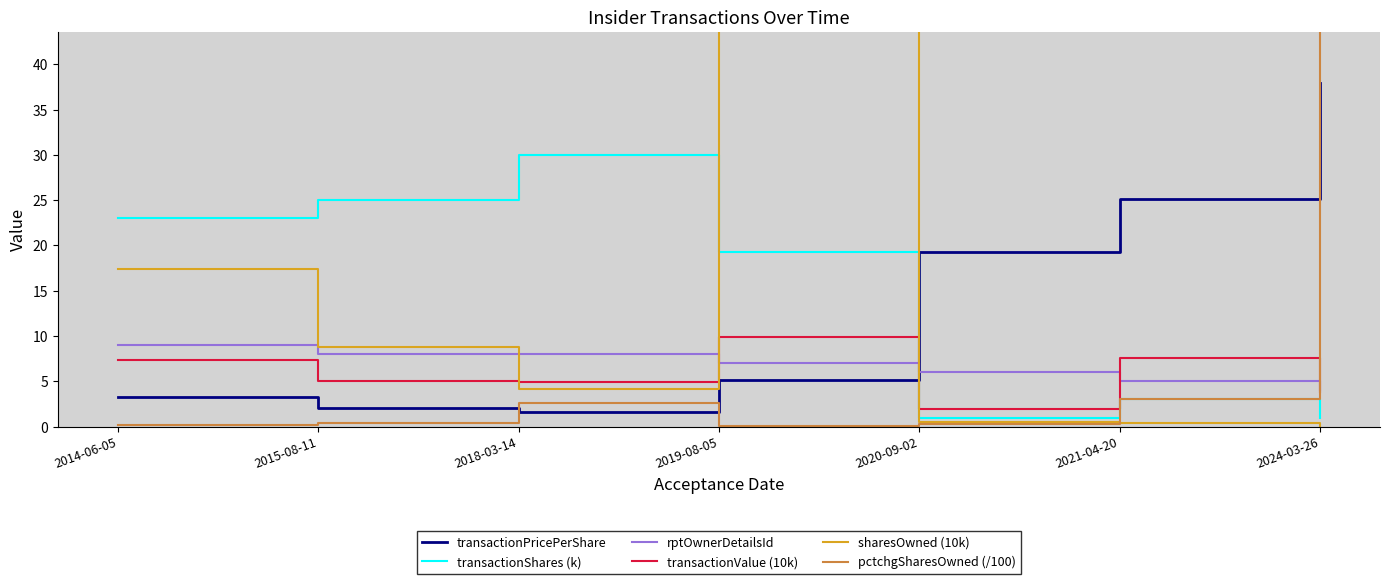

List the labels in order of transactionValue (10k) value, largest first.

2019-08-05, 2021-04-20, 2014-06-05, 2015-08-11, 2018-03-14, 2024-03-26, 2020-09-02